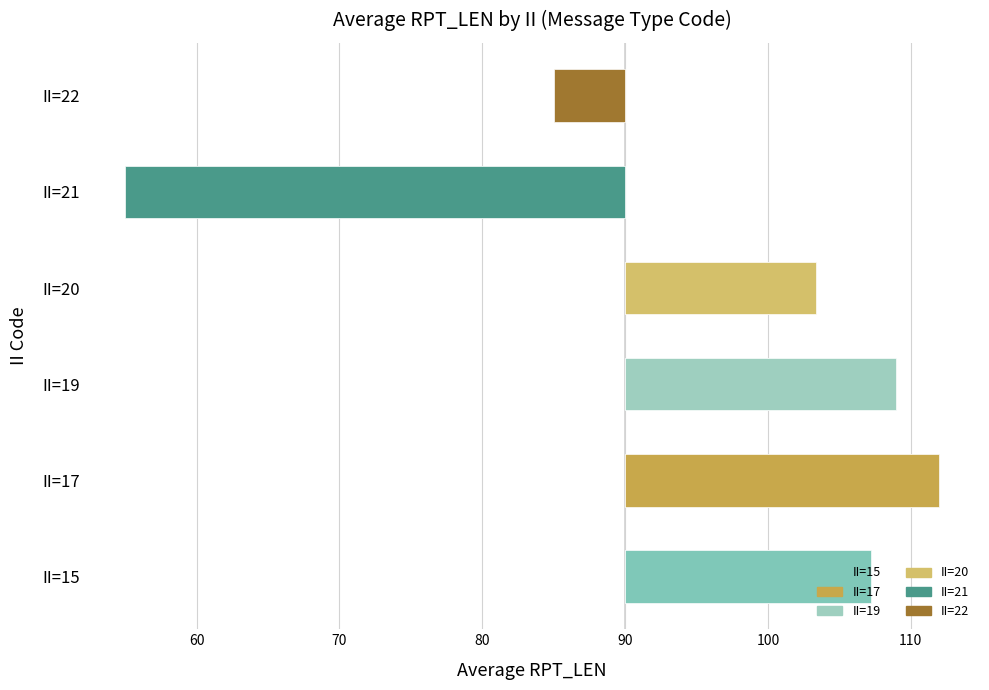

The chart shows a value of 32.3 at II=19. True or false?

False